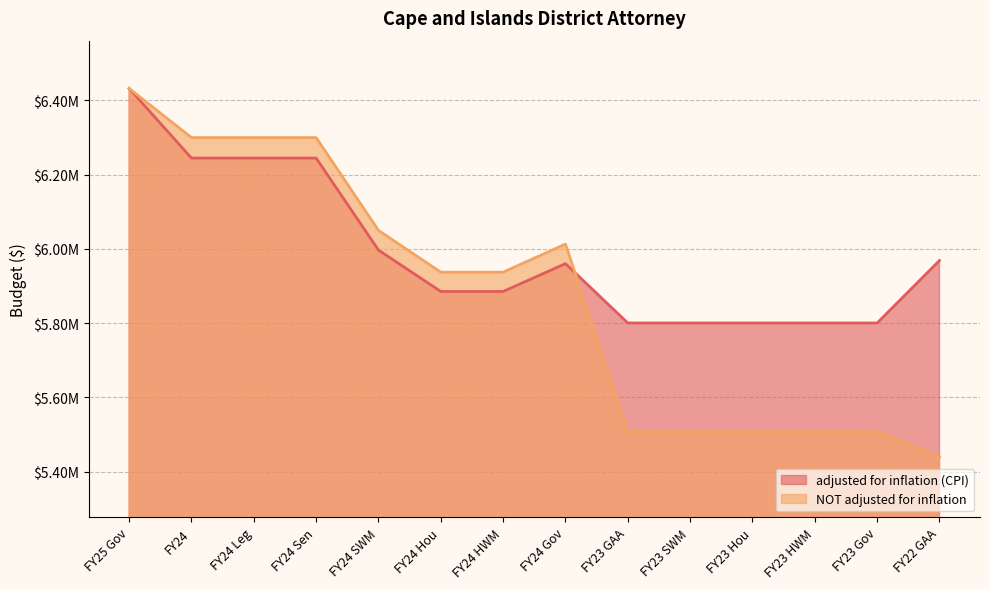

Count the adjusted for inflation (CPI) values in the range 5800216 to 6244438.

13